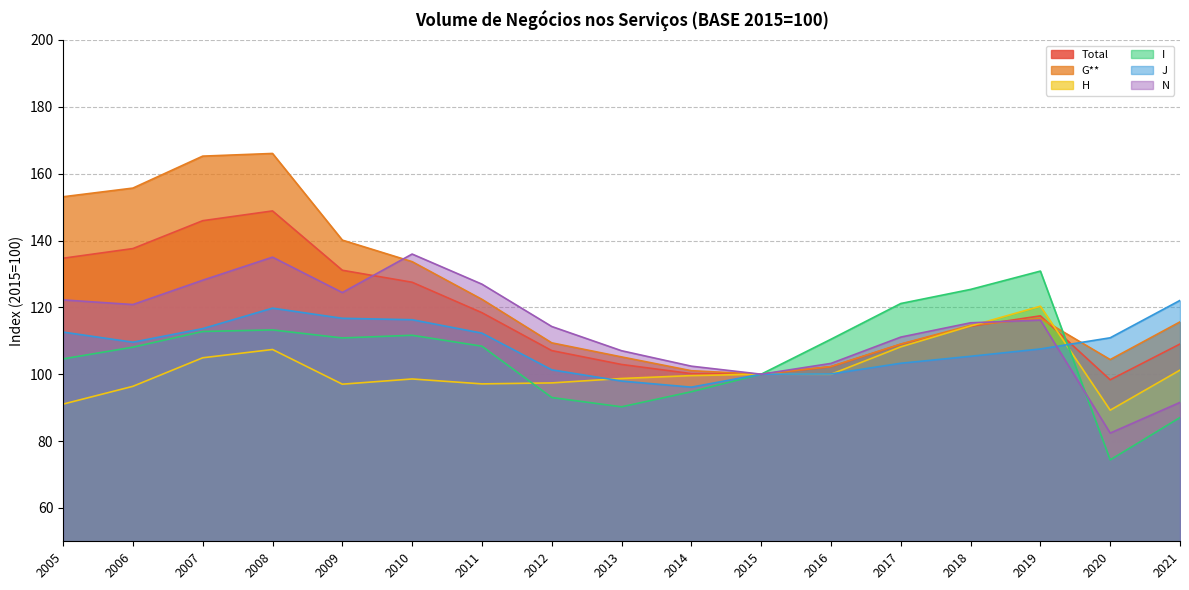

What is the total value across all series at 2006?

728.1